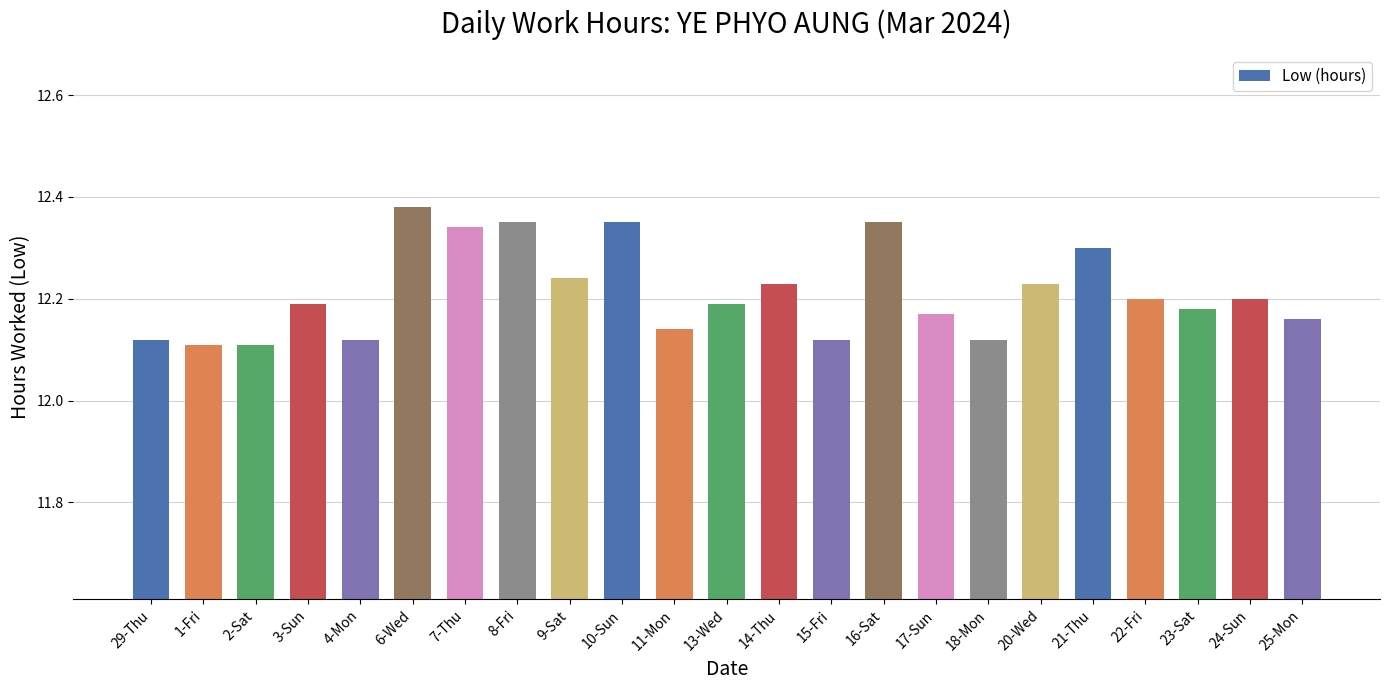

Which label corresponds to the largest value in the chart?

6-Wed